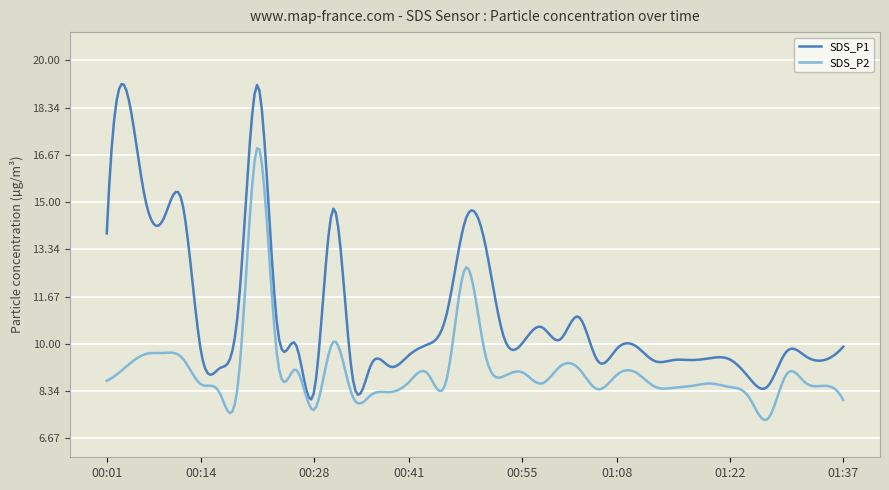

What is the difference between the maximum and minimum values in the SDS_P2 series?

9.6